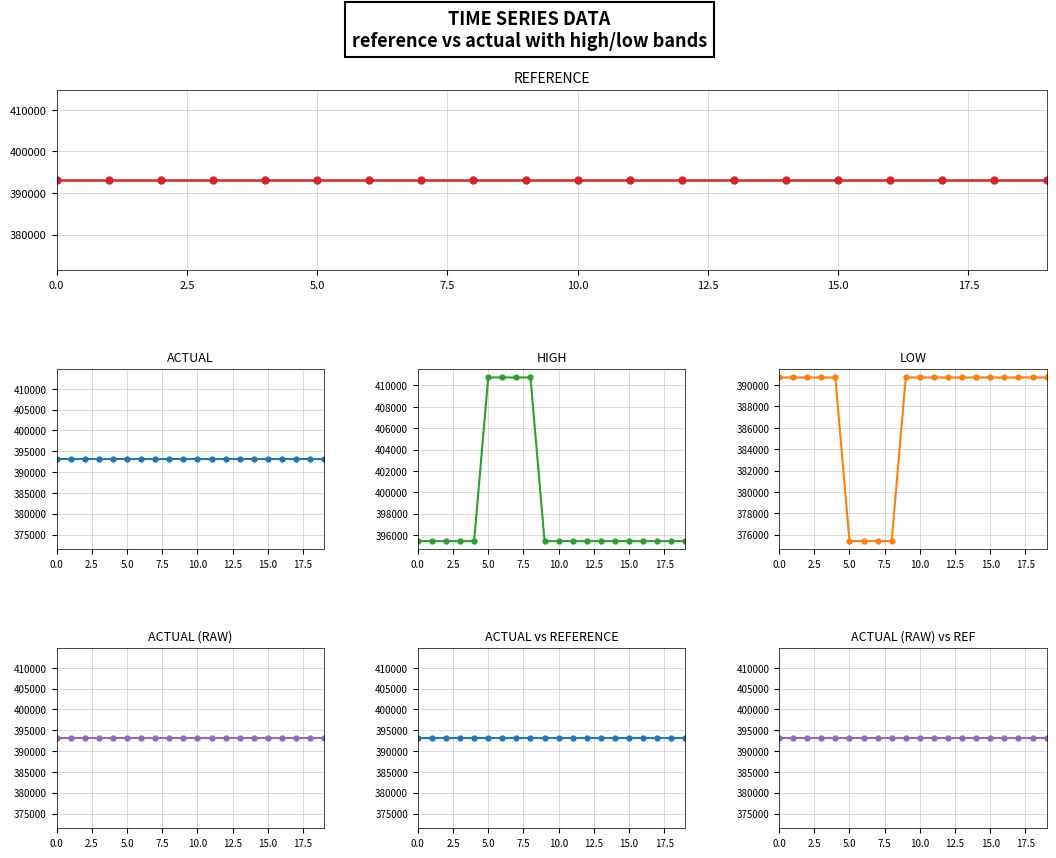

What is the total value across all series at 5.0?

1965355.8